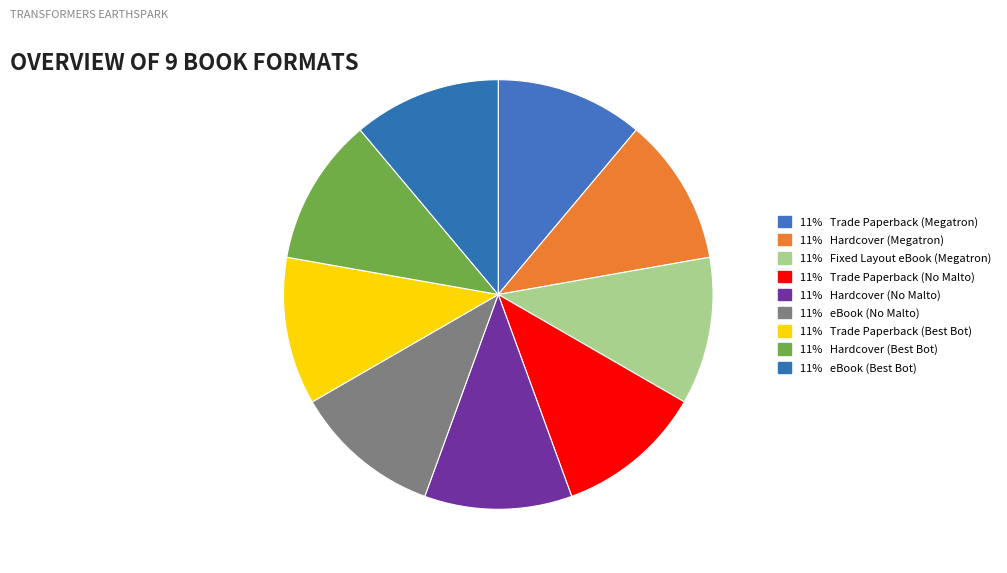

How many slices are in this pie chart?

9